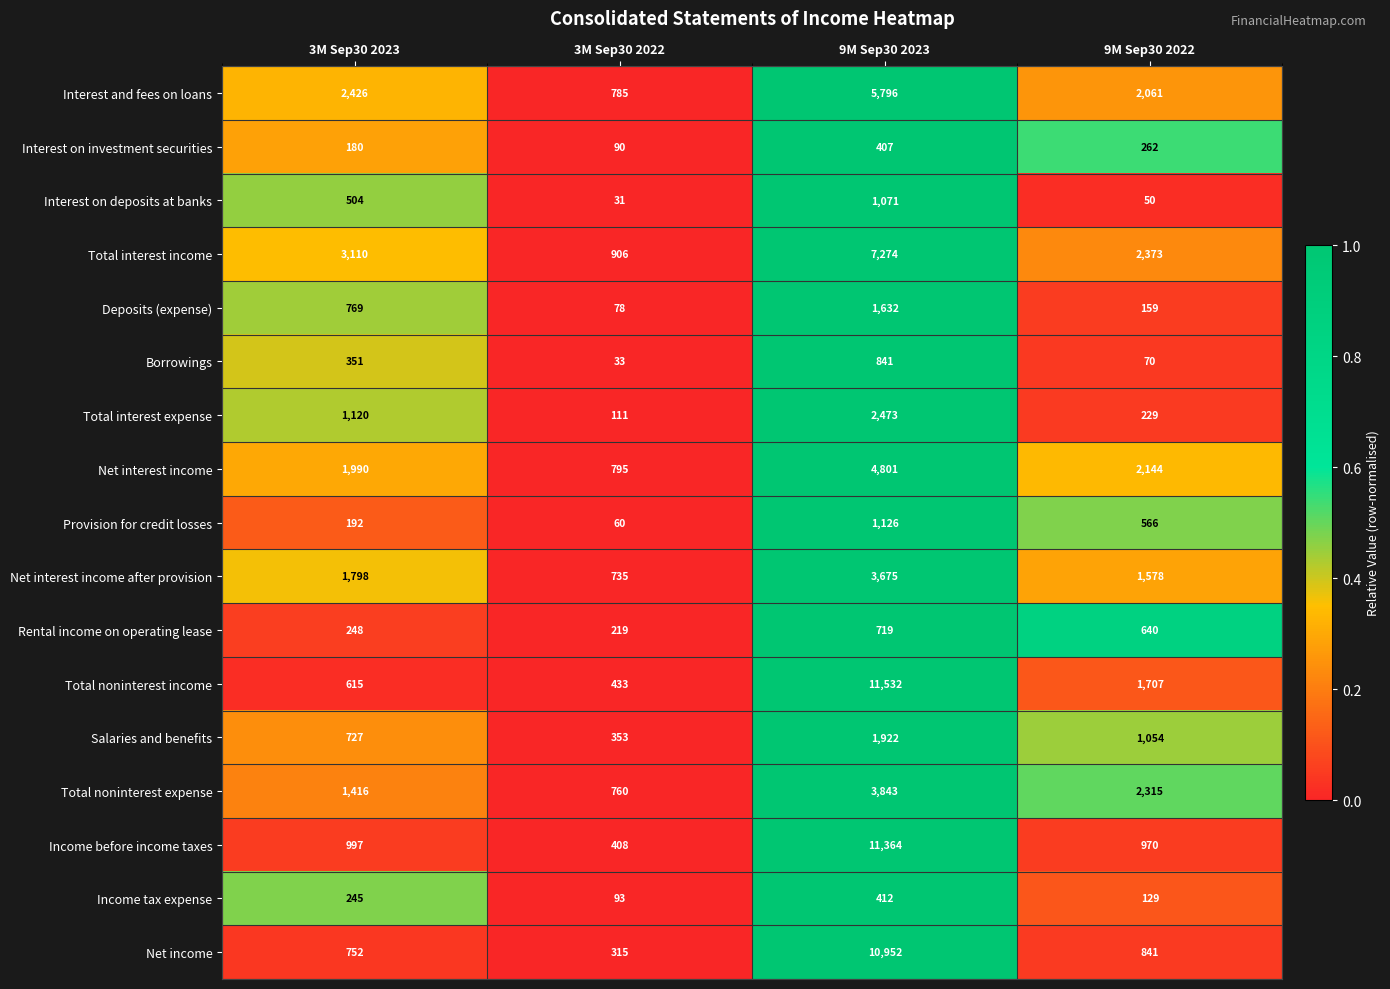

Rank the series at 9M Sep30 2023 from highest to lowest value.

Total noninterest income, Income before income taxes, Net income, Total interest income, Interest and fees on loans, Net interest income, Total noninterest expense, Net interest income after provision, Total interest expense, Salaries and benefits, Deposits (expense), Provision for credit losses, Interest on deposits at banks, Borrowings, Rental income on operating lease, Income tax expense, Interest on investment securities